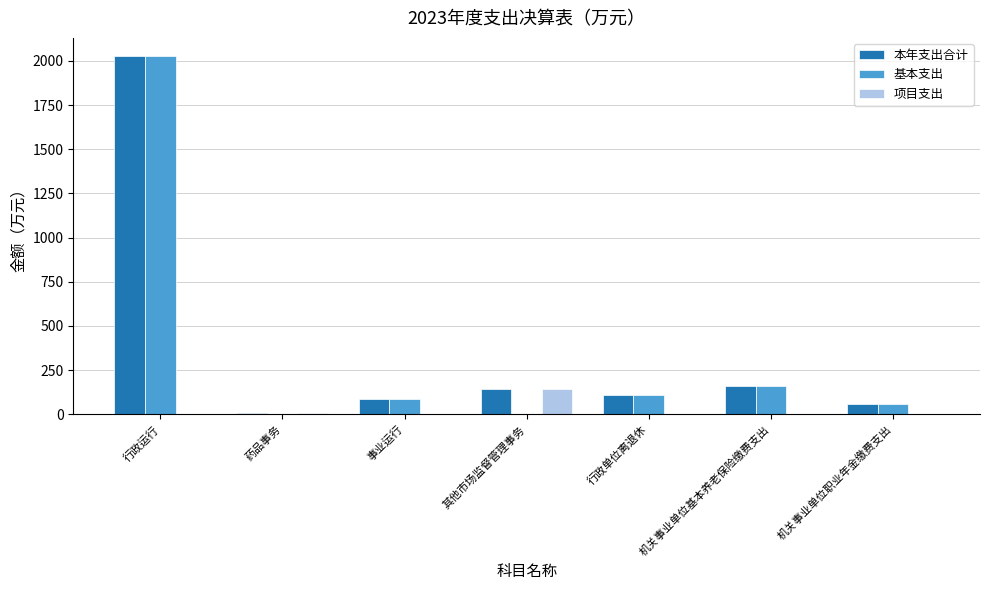

Is the value of 本年支出合计 at 机关事业单位职业年金缴费支出 greater than the value of 基本支出 at 机关事业单位基本养老保险缴费支出?

No